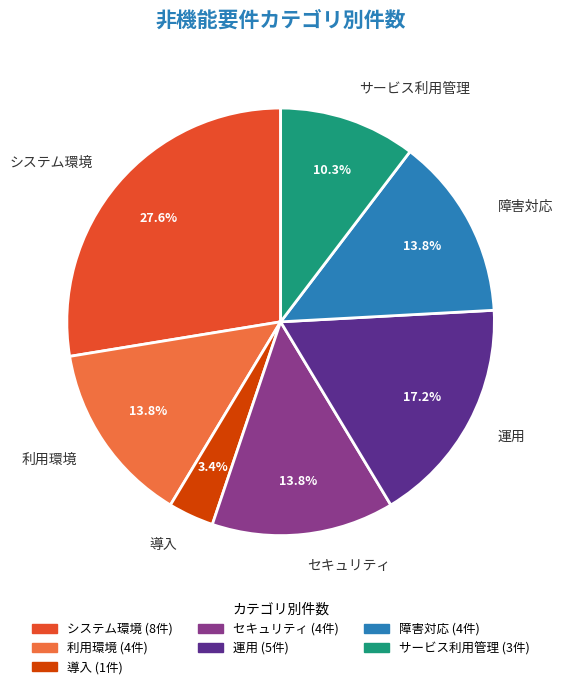

True or false: 障害対応 accounts for 4% of the total.

False